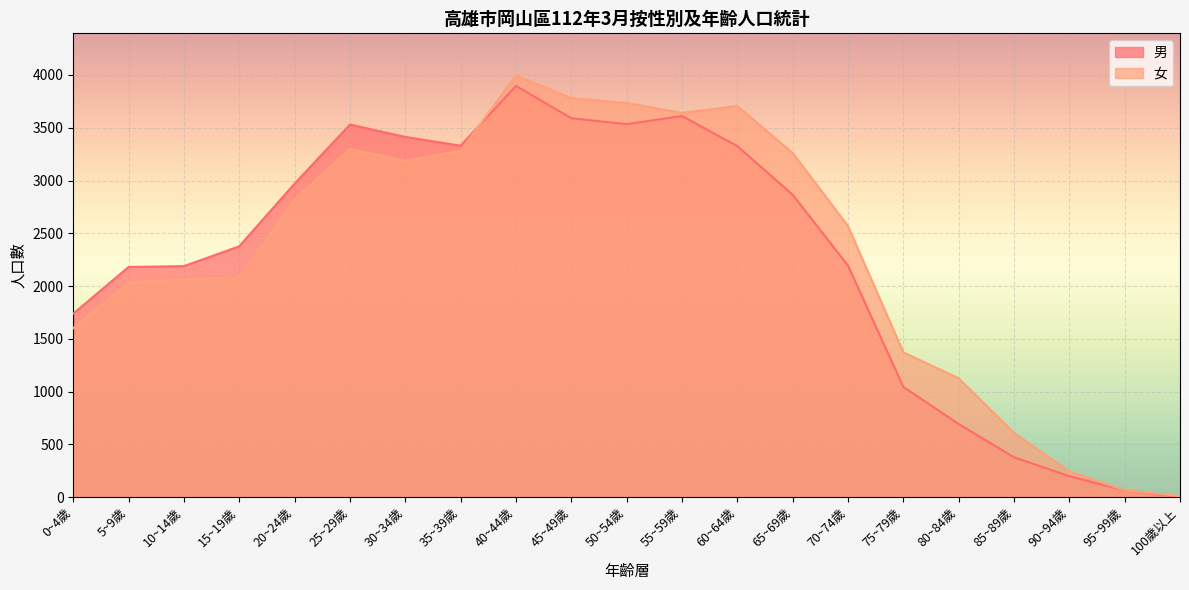

What is the label of the 19th point from the right?

10~14歲